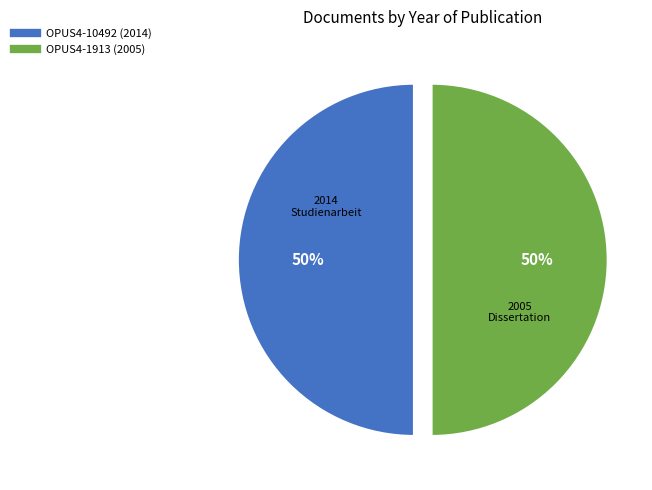

Approximately how many times larger is the value at OPUS4-10492 (2014) compared to OPUS4-1913 (2005)?

1.0